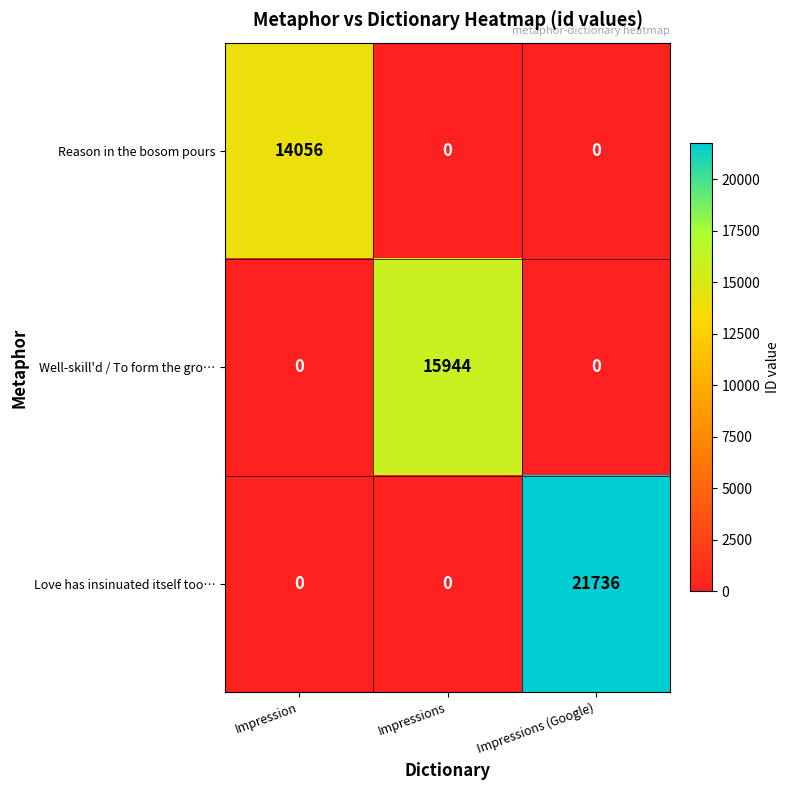

How many Love has insinuated itself too… values are between 0 and 21736?

3